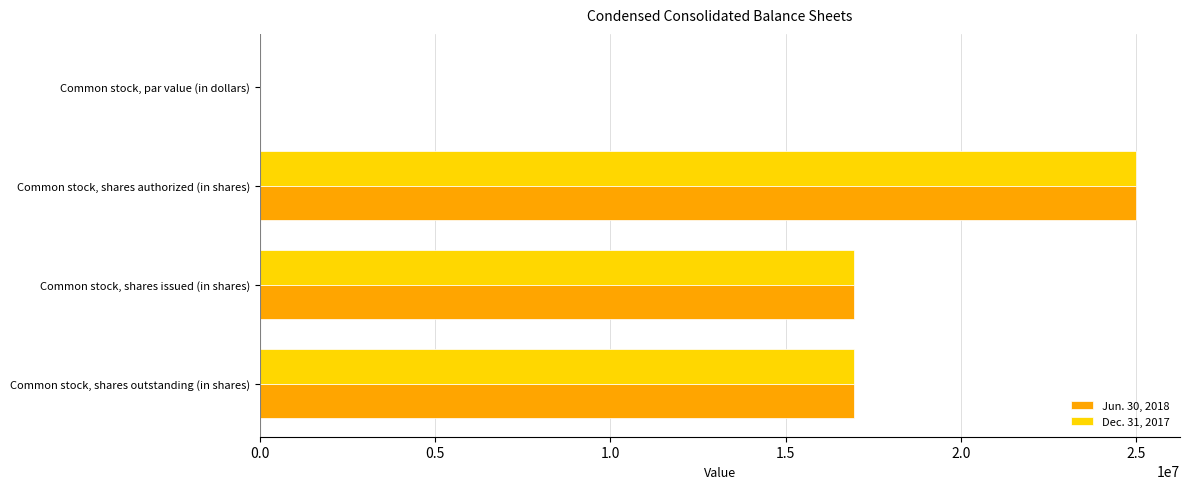

At which category is the sum across all series the highest?

Common stock, shares authorized (in shares)